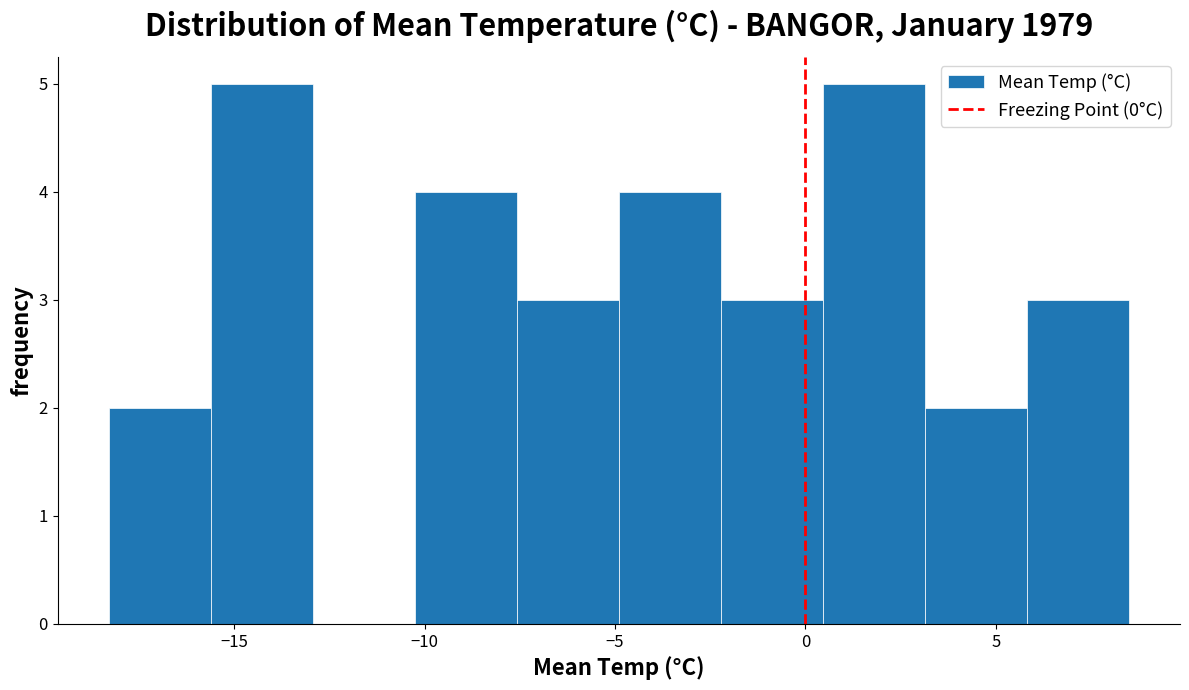

Reading left to right, transcribe this chart: for each bar, give the range it covers on the x-axis and its height. Neither the bar edges nor the heights are printed on the chart, so give them approximately, as read against the axes.

-18.5 to -15.5: 2
-15.5 to -13.0: 5
-13.0 to -10.5: 0
-10.5 to -7.5: 4
-7.5 to -5.0: 3
-5.0 to -2.0: 4
-2.0 to 0.5: 3
0.5 to 3.0: 5
3.0 to 6.0: 2
6.0 to 8.5: 3